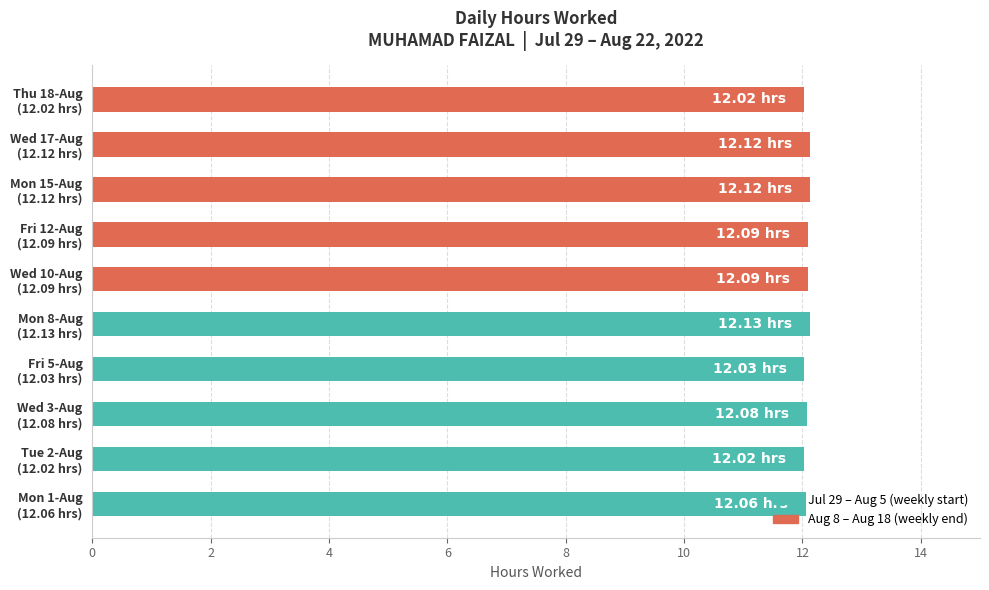

What is the sum of all values?

120.8